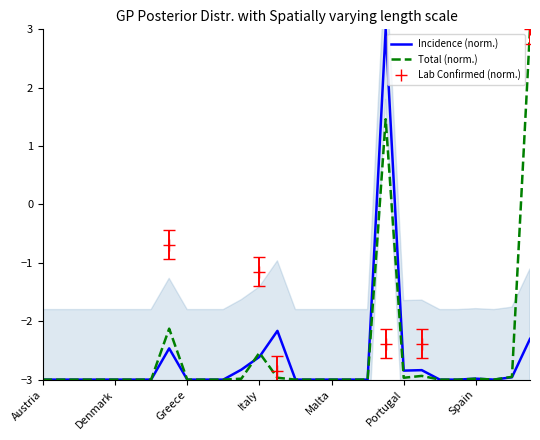

How many interior local peaks does the Incidence series have?

5